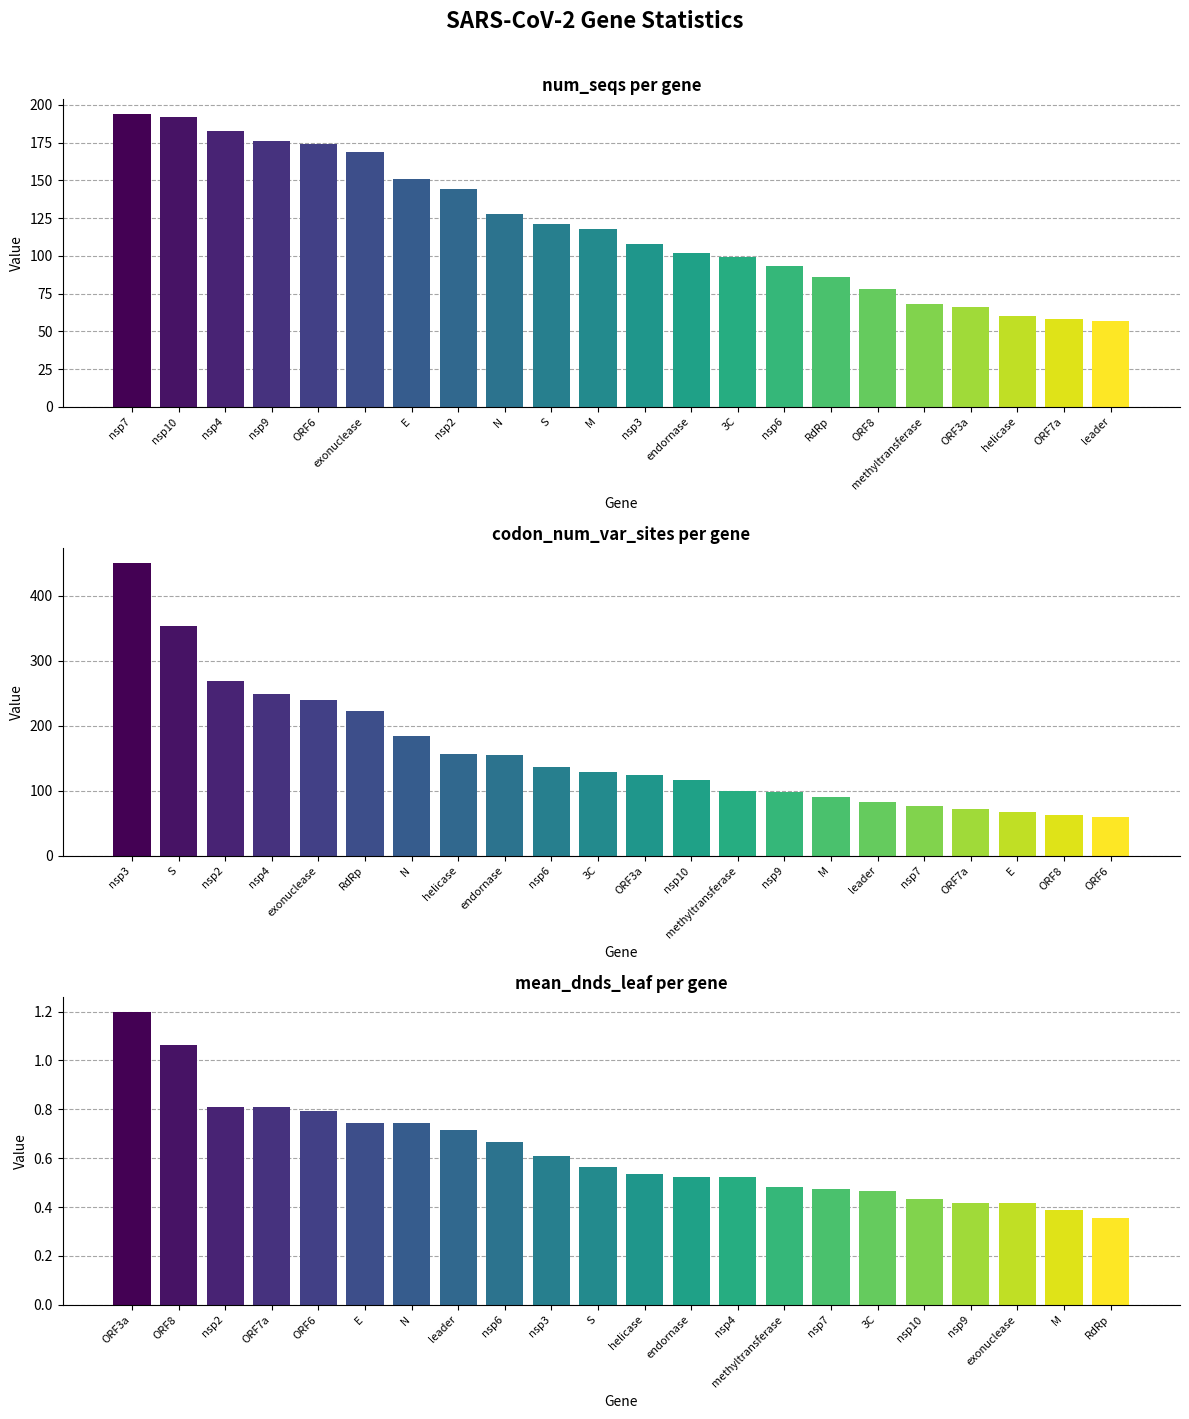

Which series has the largest range (max minus min)?

codon_num_var_sites per gene